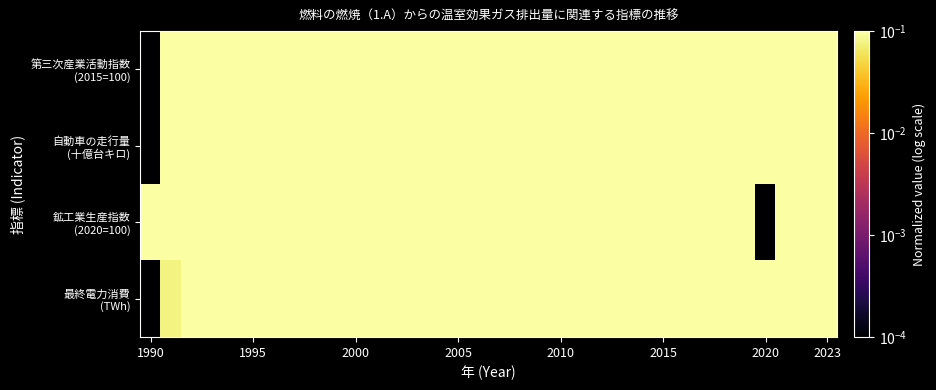

How many distinct data groups are displayed?

4